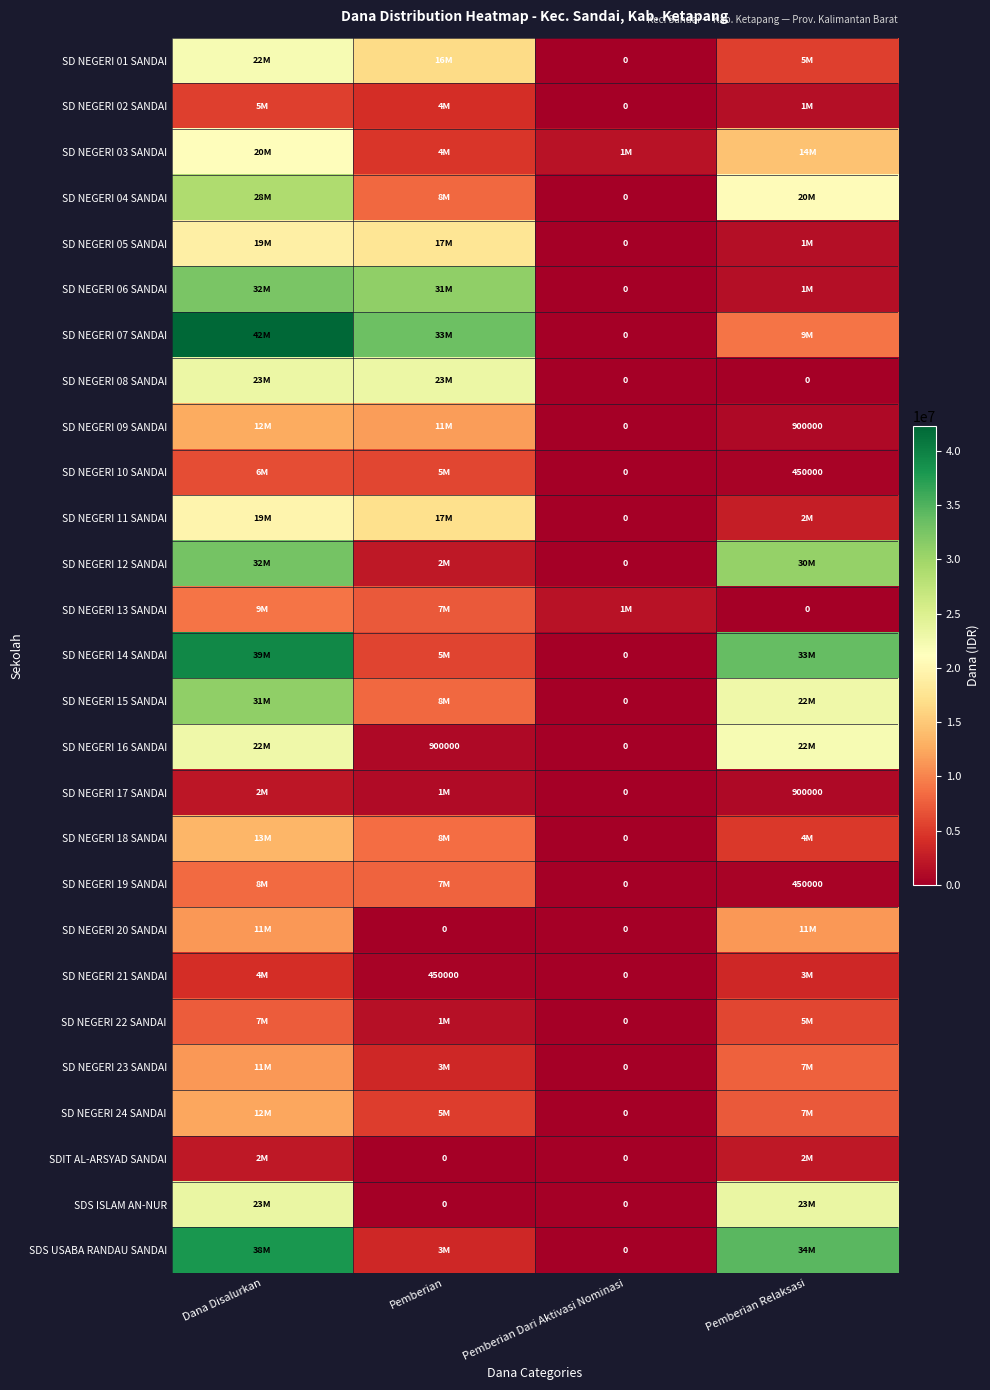

Where does the SD NEGERI 01 SANDAI series first go above 16650000?

Dana Disalurkan